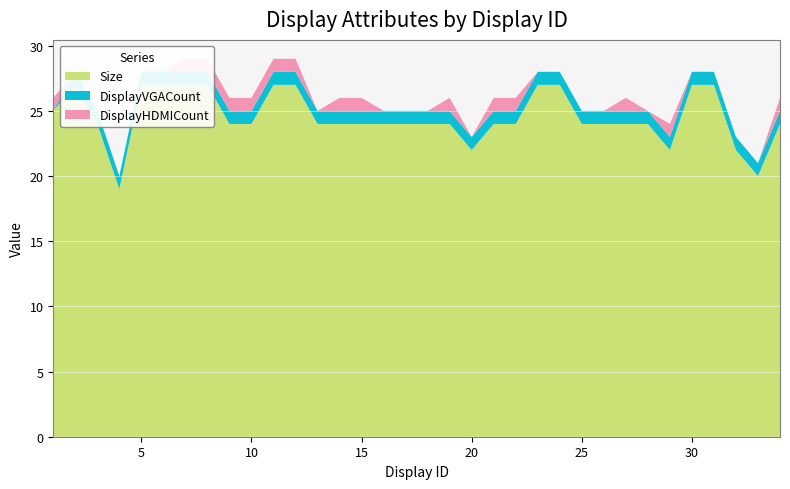

Reading left to right, list all the values displayed in this chart.

Size: 25	27	24	19	27	27	27	27	24	24	27	27	24	24	24	24	24	24	24	22	24	24	27	27	24	24	24	24	22	27	27	22	20	24
DisplayVGACount: 0	1	1	1	1	1	1	1	1	1	1	1	1	1	1	1	1	1	1	1	1	1	1	1	1	1	1	1	1	1	1	1	1	1
DisplayHDMICount: 1	0	0	0	0	0	1	1	1	1	1	1	0	1	1	0	0	0	1	0	1	1	0	0	0	0	1	0	1	0	0	0	0	1